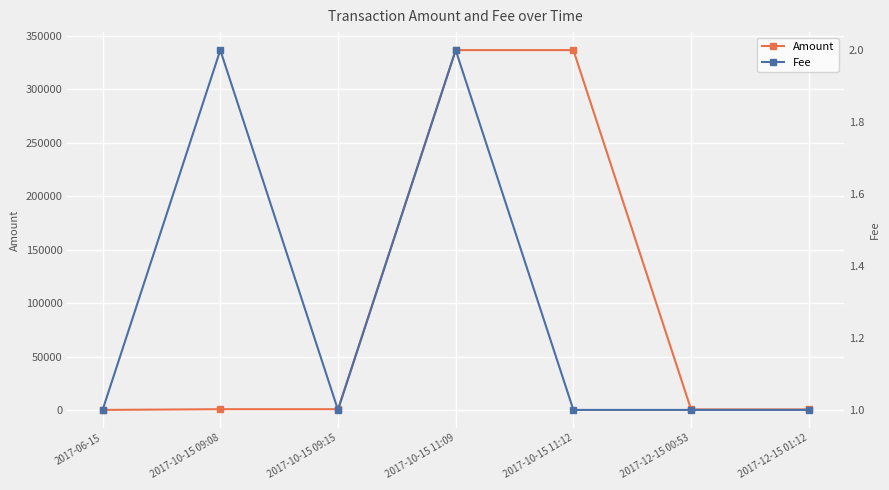

How many Fee values are between 1 and 2?

7